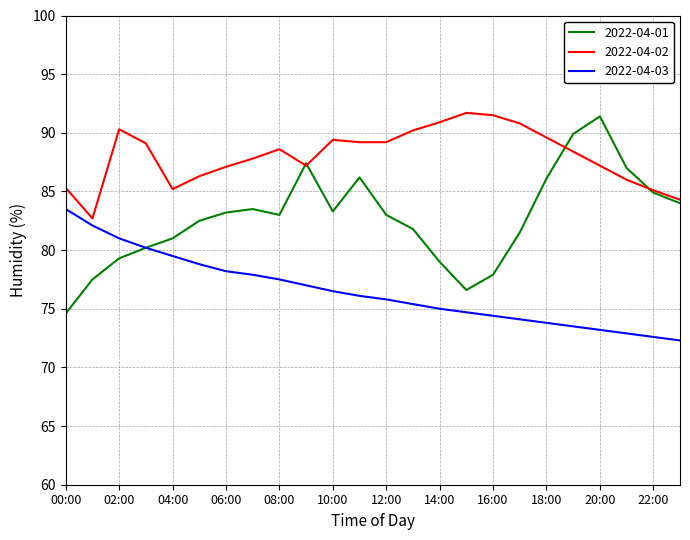

Which series has the widest spread of values?

2022-04-01